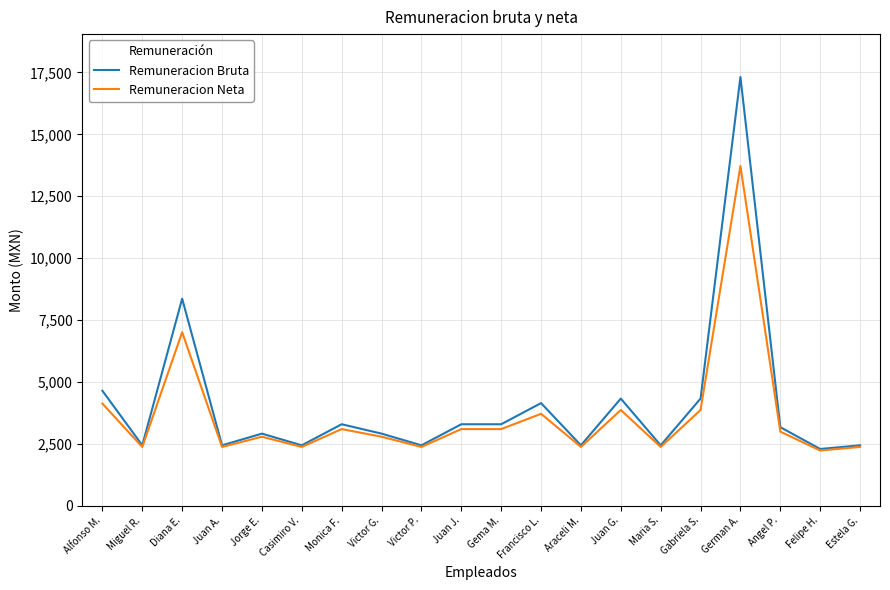

Between Victor G. and German A., which series saw the biggest shift?

Remuneracion Bruta